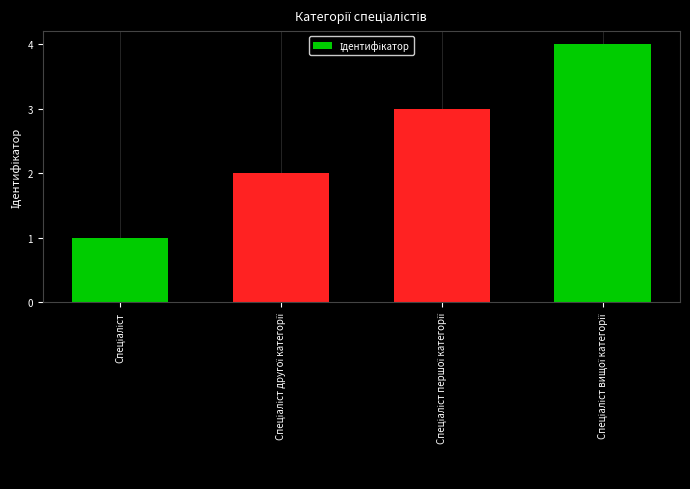

What is the value of the 4th bar from the left?

4